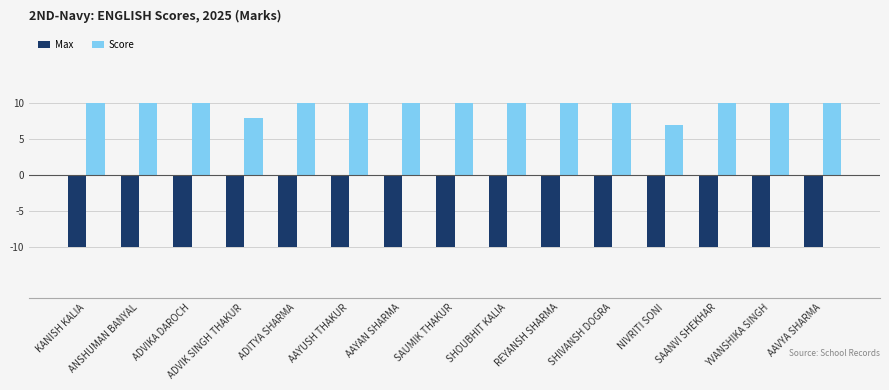

How many groups of bars are there?

15